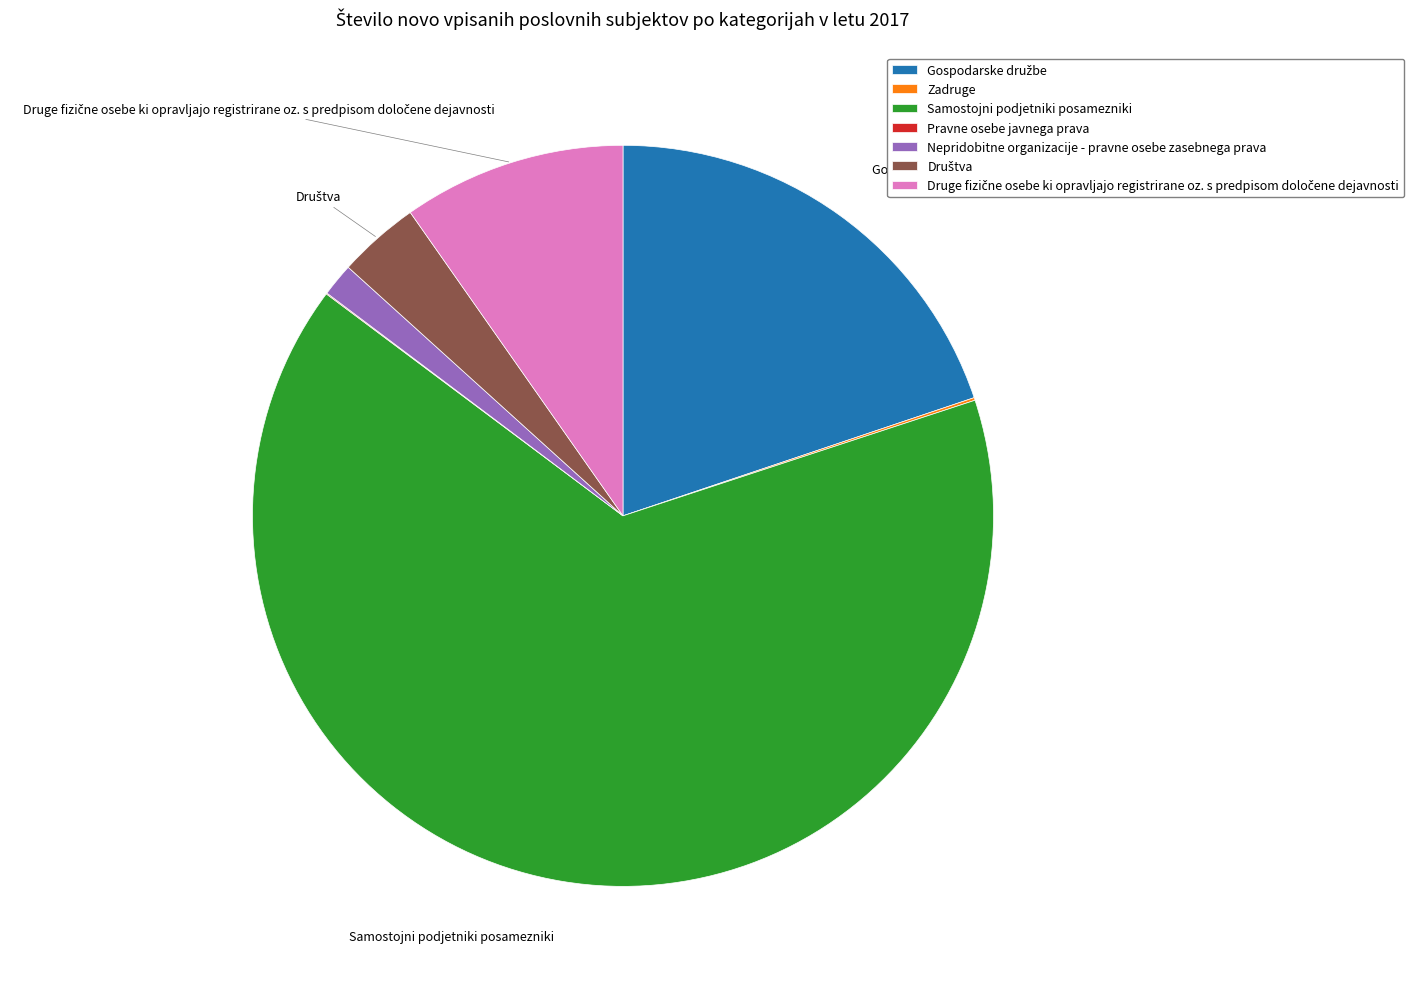

Is there a majority slice in this chart?

Yes